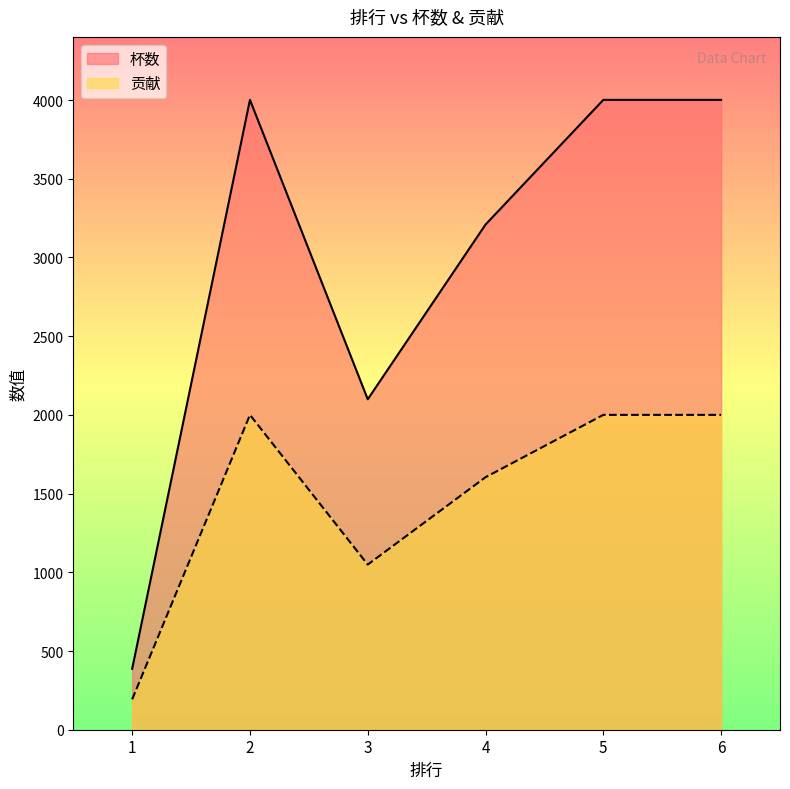

Reading left to right, extract all data points from this chart.

杯数: 1=387	2=4001	3=2099	4=3209	5=4001	6=4001
贡献: 1=193	2=2000	3=1049	4=1604	5=2000	6=2000